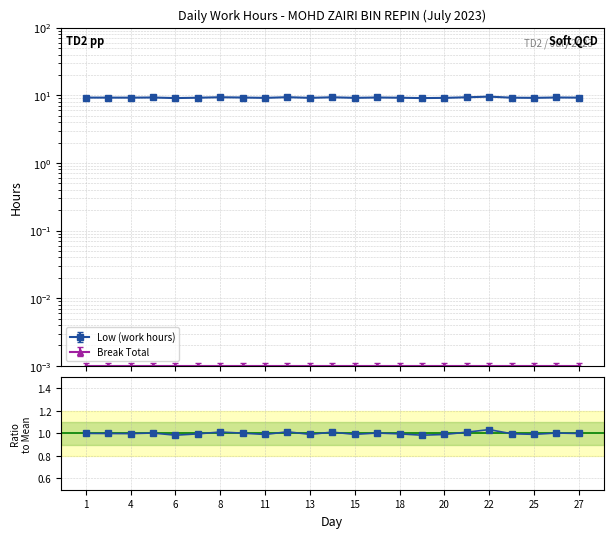

What is the value of the 4th point from the left?

9.3